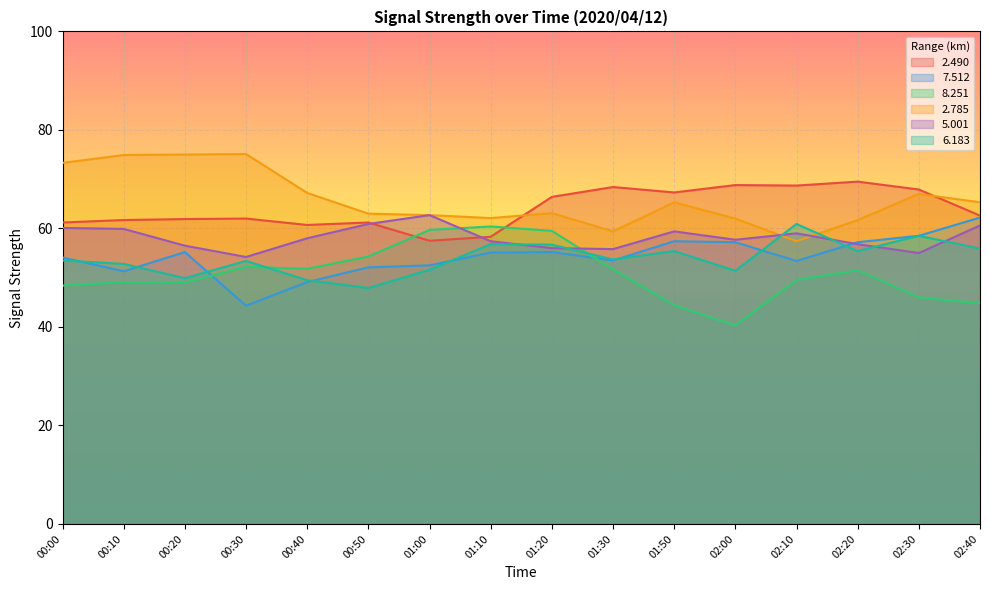

Is it true that   5.001 equals 84.8 at 00:30?

False